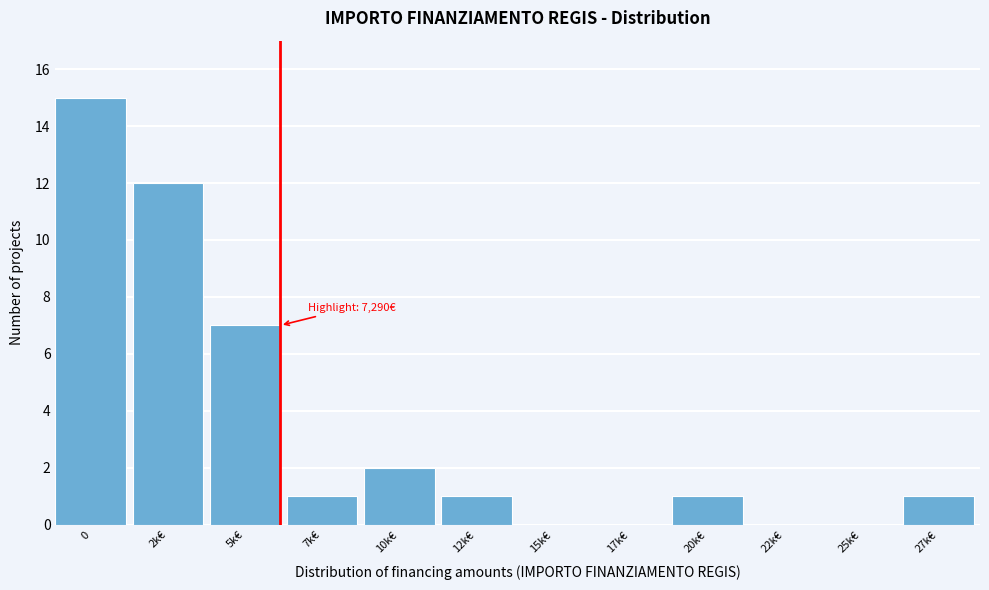

Reading left to right, transcribe all the data shown in this chart.

0=15	2k€=12	5k€=7	7k€=1	10k€=2	12k€=1	15k€=0	17k€=0	20k€=1	22k€=0	25k€=0	27k€=1